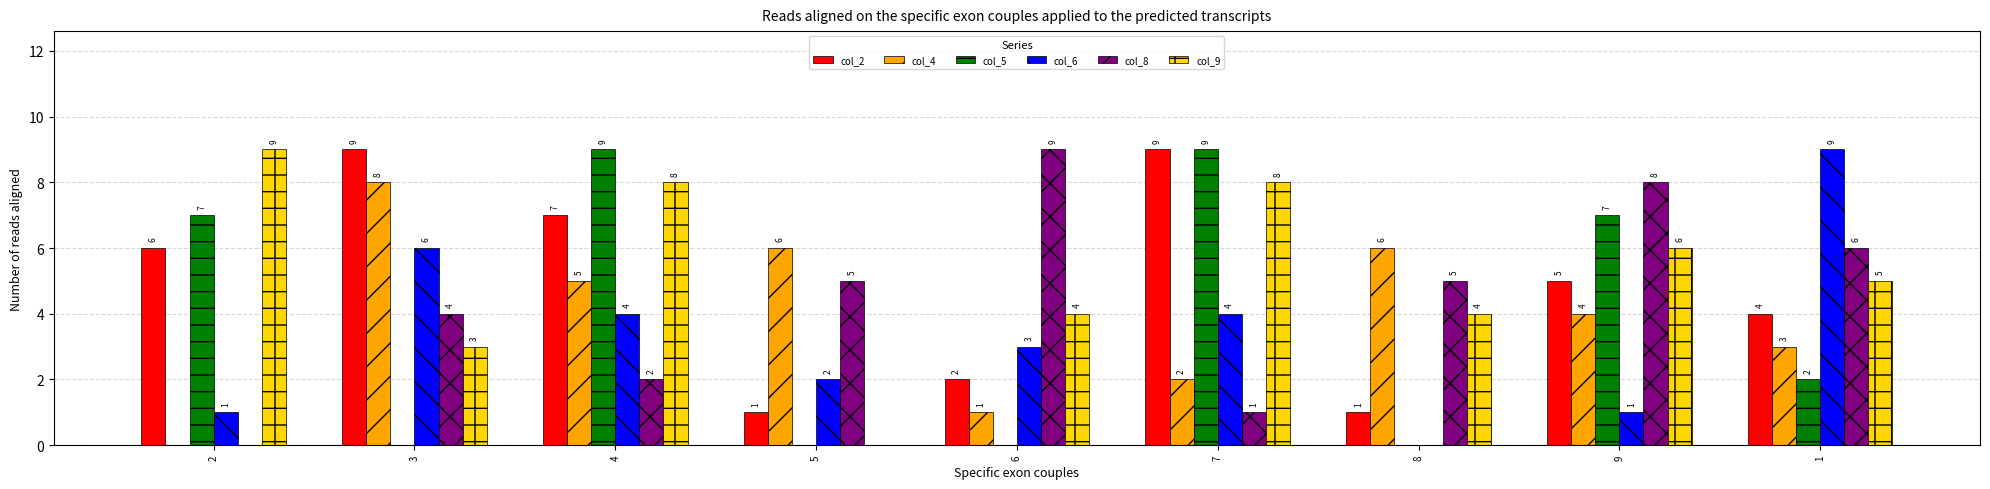

Which series changed the most between 2 and 9?

col_8